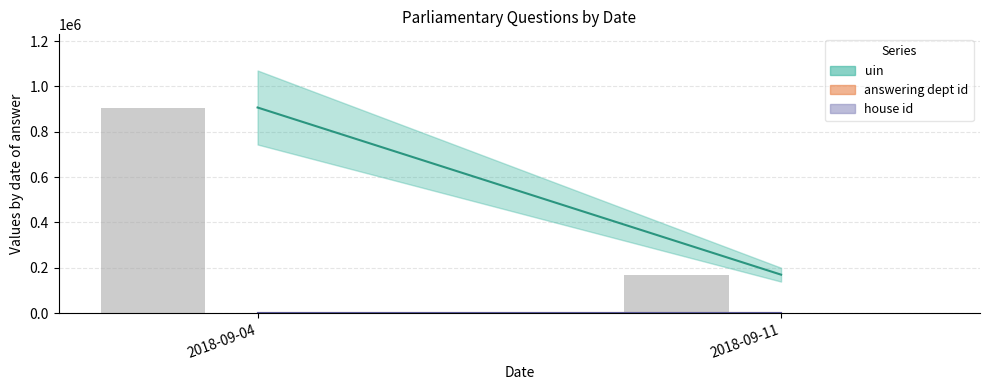

Reading left to right, extract all data points from this chart.

uin: 906723	169556
answering dept id: 16	16
house id: 1	1